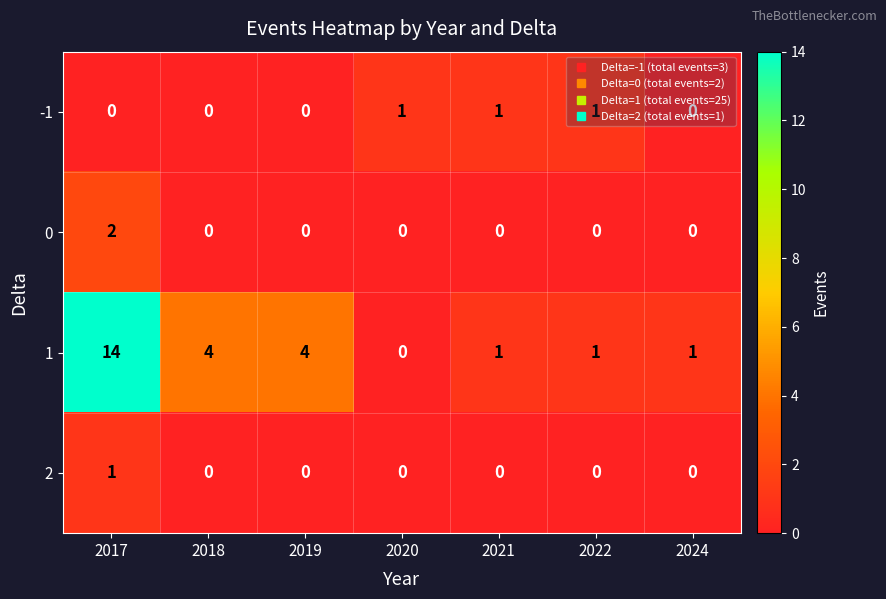

Which series changed the most between 2019 and 2022?

1